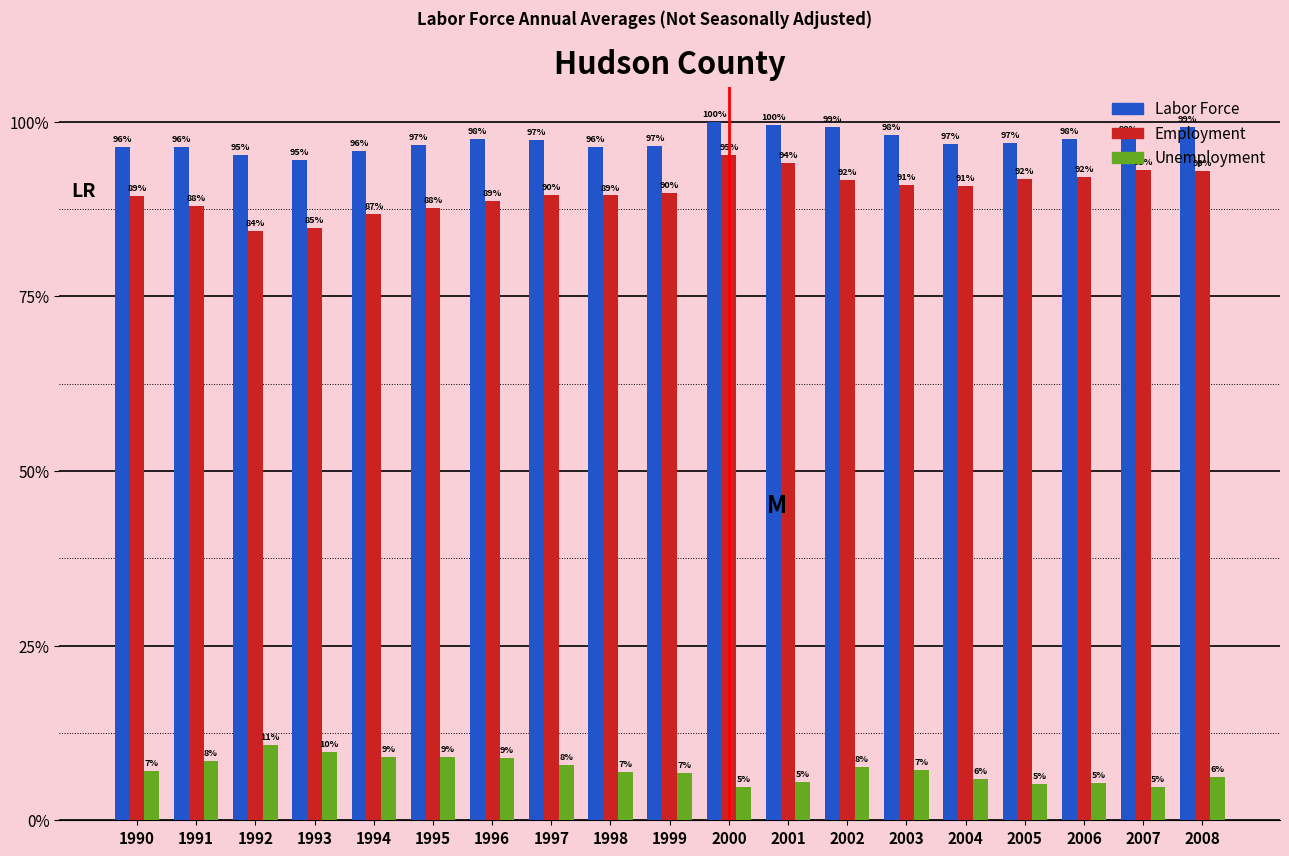

Does the chart contain stacked bars?

No